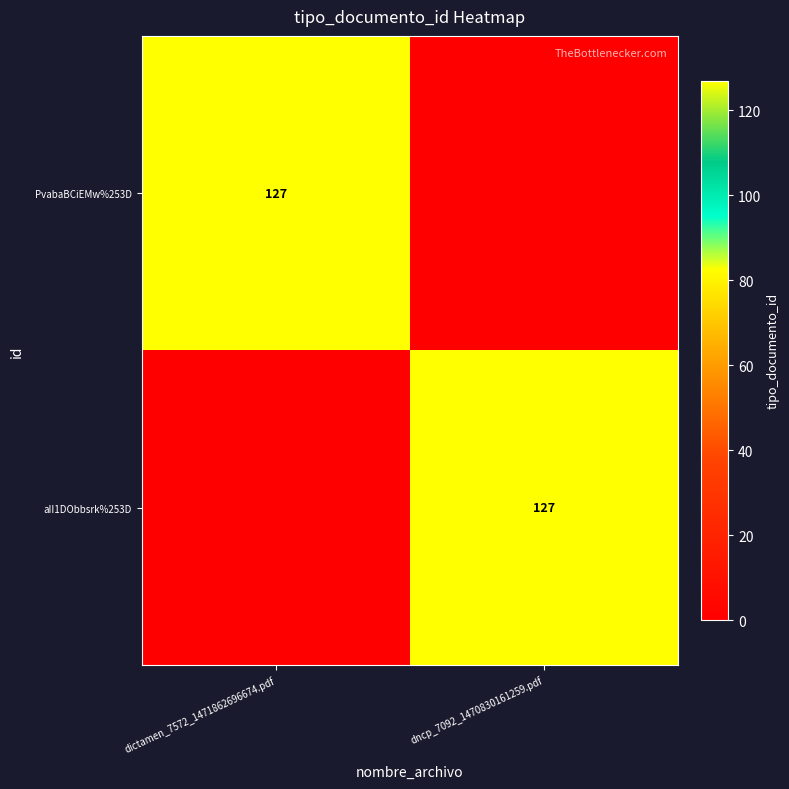

The PvabaBCiEMw%253D series shows 62 at dictamen_7572_1471862696674.pdf. True or false?

False